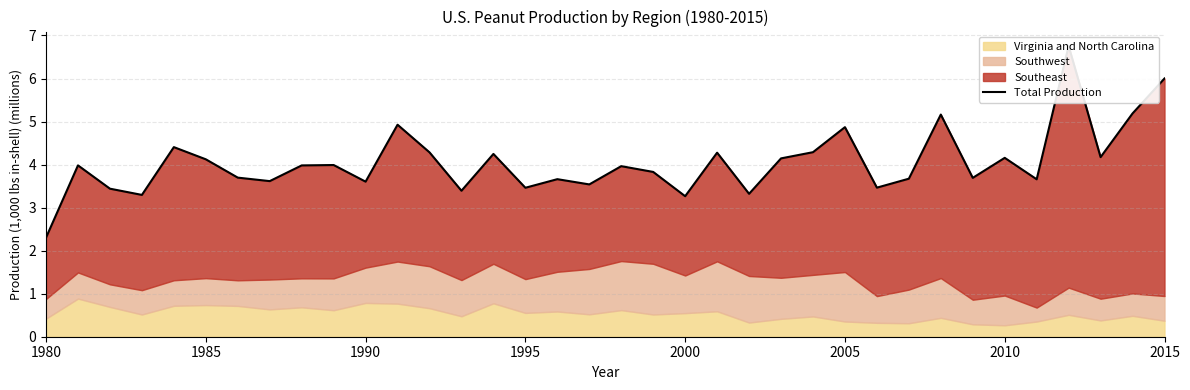

Reading left to right, list all the values displayed in this chart.

2.3	4.0	3.4	3.3	4.4	4.1	3.7	3.6	4.0	4.0	3.6	4.9	4.3	3.4	4.2	3.5	3.7	3.5	4.0	3.8	3.3	4.3	3.3	4.1	4.3	4.9	3.5	3.7	5.2	3.7	4.2	3.7	6.8	4.2	5.2	6.0